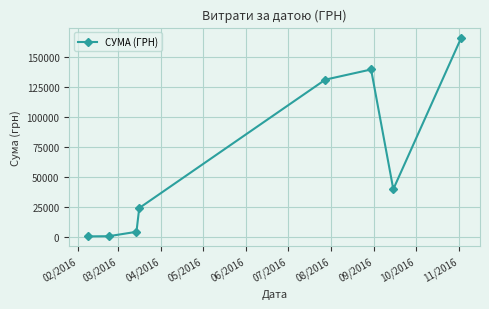

How many interior local peaks (higher than both neighbors) does the data have?

1